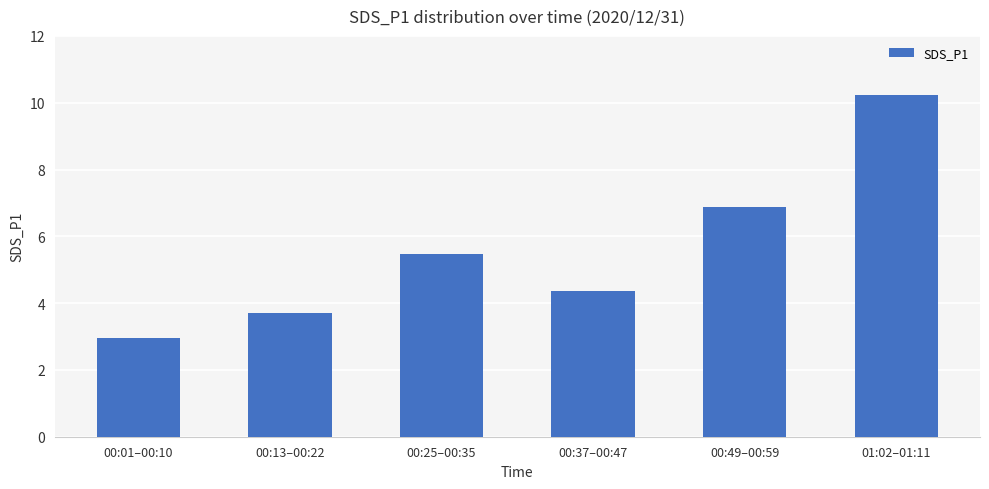

What is the sum of all values?

33.6